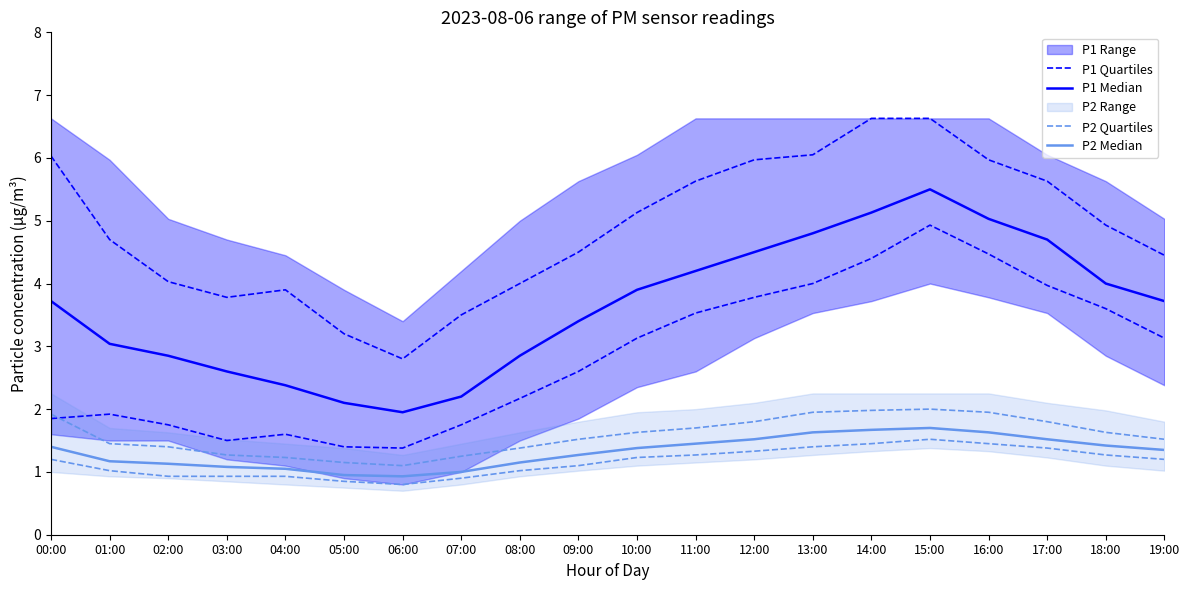

True or false: P1 Median and P2 Median intersect in this chart.

False